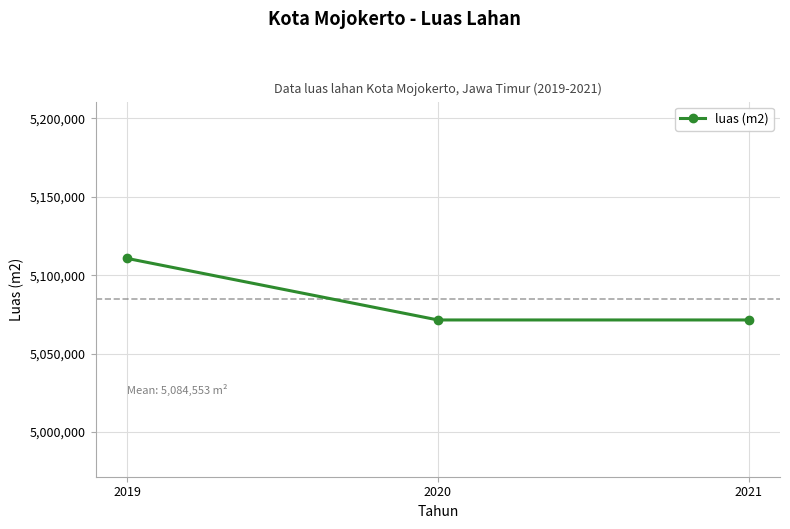

Count the values in the range 5071456 to 5110746.

3